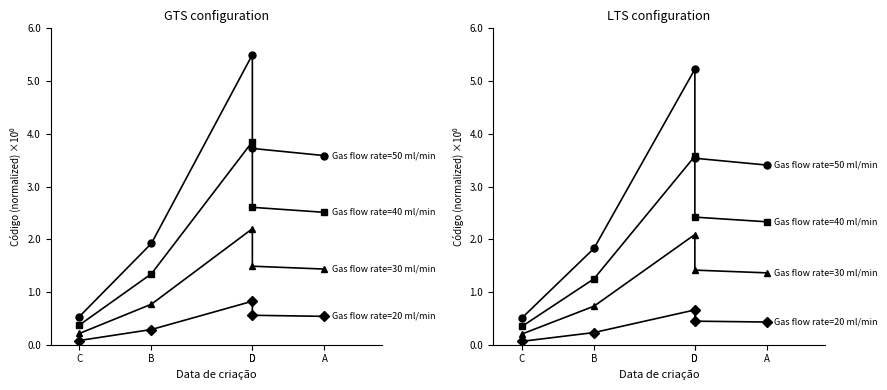

True or false: Gas flow rate=30 ml/min and Gas flow rate=20 ml/min cross at least once.

False